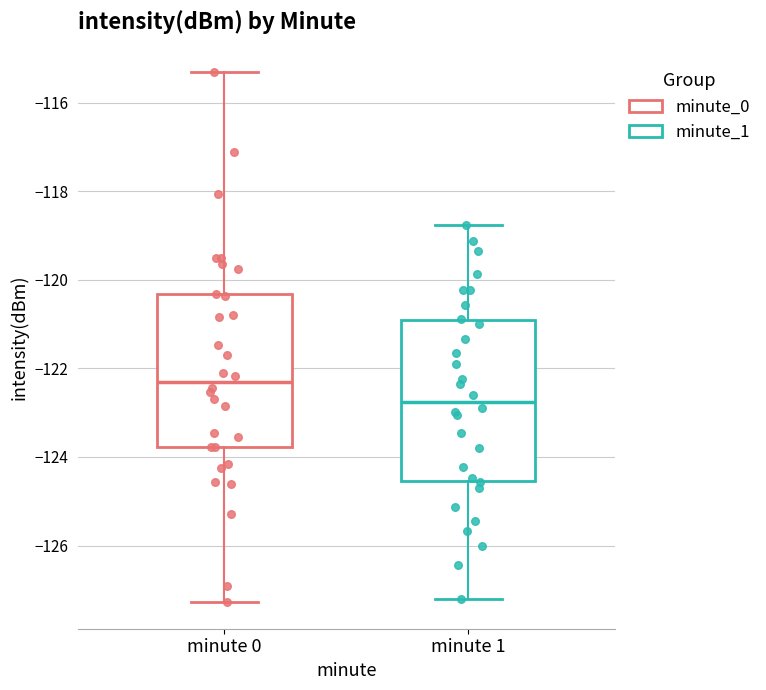

Reading left to right, read every box against the y-axis: the position of its median line, the range the box covers, and the ends of its whiskers. The values are not printed on the chart, so give them approximately, as read against the axis.

minute 0: median -122.4, box -123.8 to -120.4, whiskers -127.2 to -115.4
minute 1: median -122.8, box -124.6 to -121.0, whiskers -127.2 to -118.8